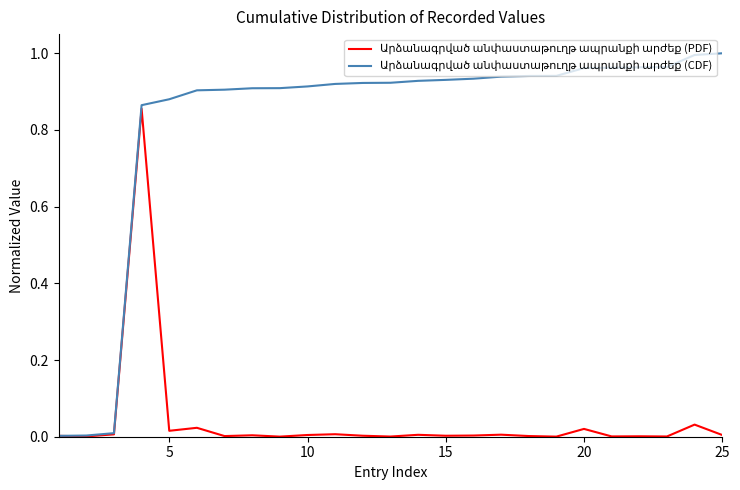

Is it true that Արձանագրված անփաստաթուղթ ապրանքի արժեք (PDF) equals 0.0 at 25?

True